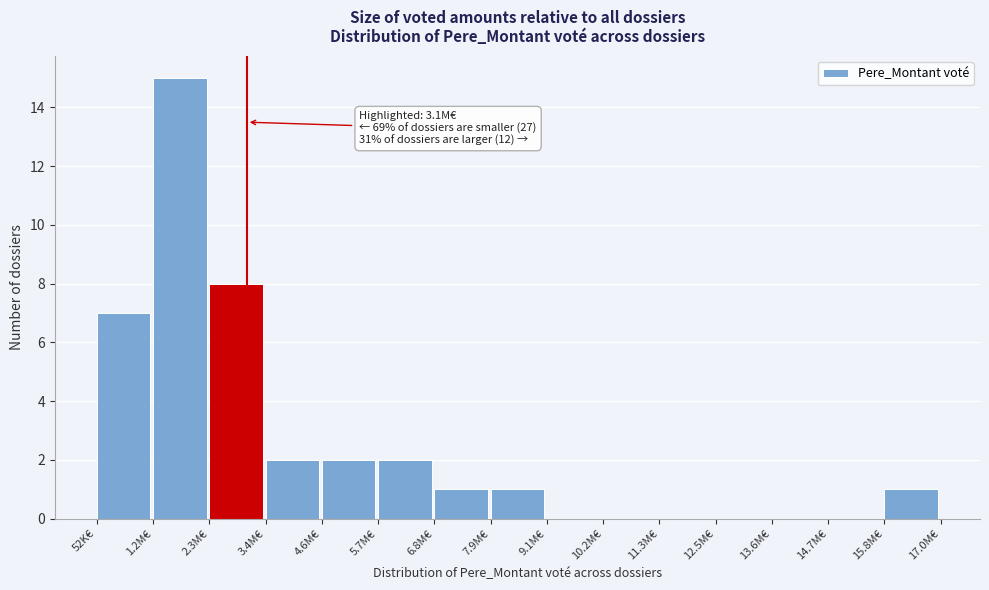

Reading right to left, list all the values displayed in this chart.

15.8M€=1	14.7M€=0	13.6M€=0	12.5M€=0	11.3M€=0	10.2M€=0	9.1M€=0	7.9M€=1	6.8M€=1	5.7M€=2	4.6M€=2	3.4M€=2	2.3M€=8	1.2M€=15	52K€=7